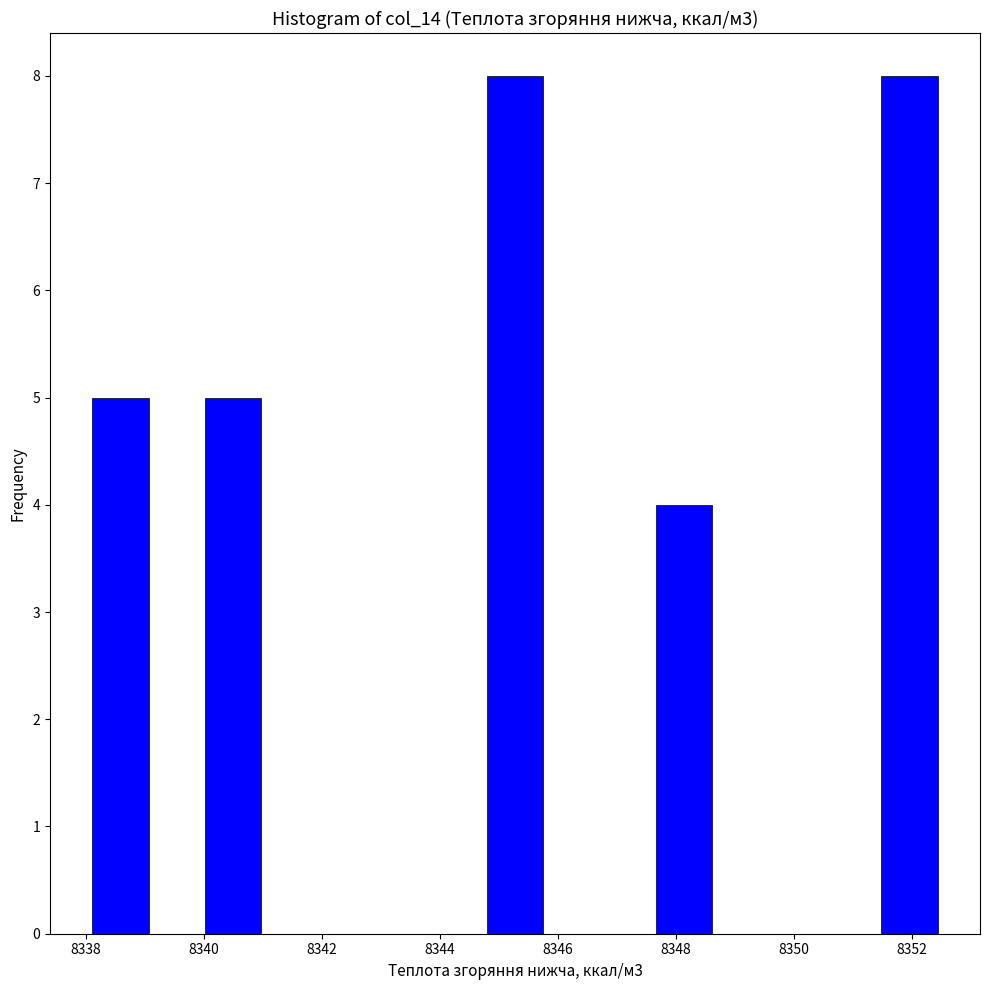

Reading left to right, list every bar in this chart as the range it spans on the x-axis followed by its height. Neither the bar edges nor the heights are printed on the chart, so give them approximately, as read against the axes.

8338.2 to 8339.0: 5
8339.0 to 8340.0: 0
8340.0 to 8341.0: 5
8341.0 to 8342.0: 0
8342.0 to 8342.8: 0
8342.8 to 8343.8: 0
8343.8 to 8344.8: 0
8344.8 to 8345.8: 8
8345.8 to 8346.8: 0
8346.8 to 8347.6: 0
8347.6 to 8348.6: 4
8348.6 to 8349.6: 0
8349.6 to 8350.6: 0
8350.6 to 8351.4: 0
8351.4 to 8352.4: 8